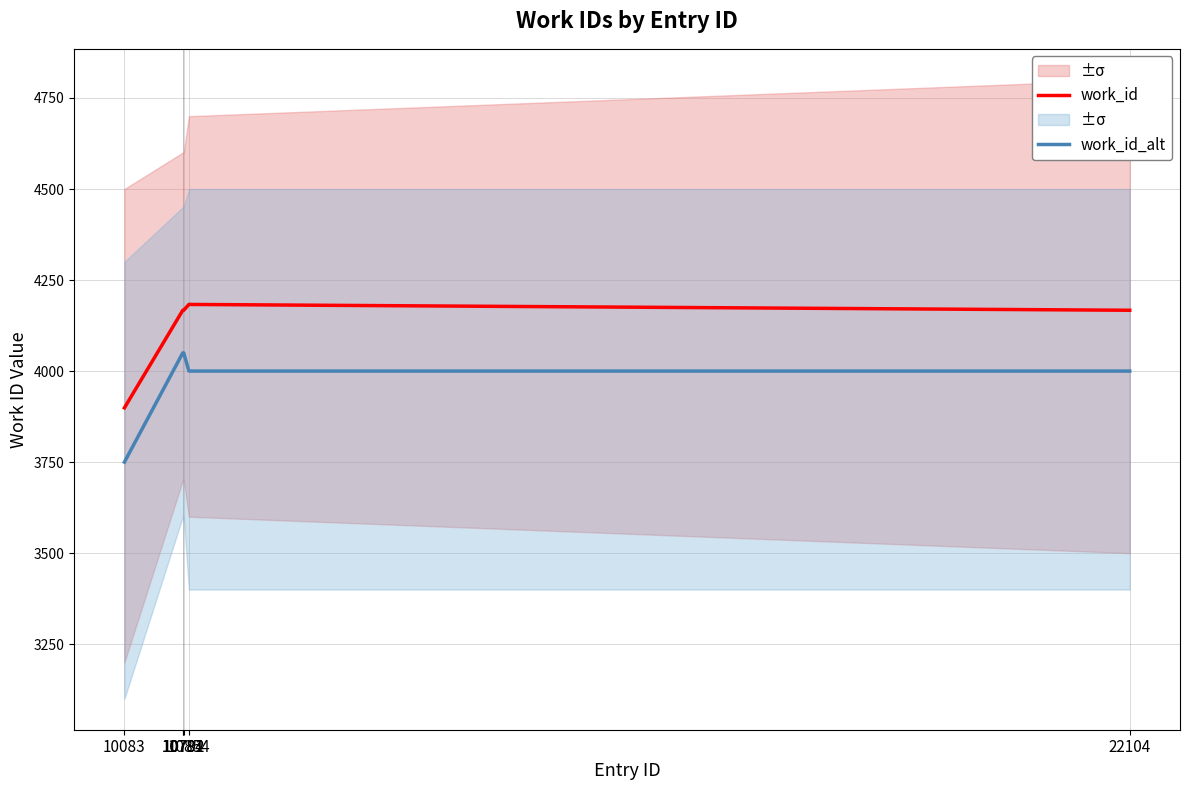

How many interior local peaks does the work_id series have?

1